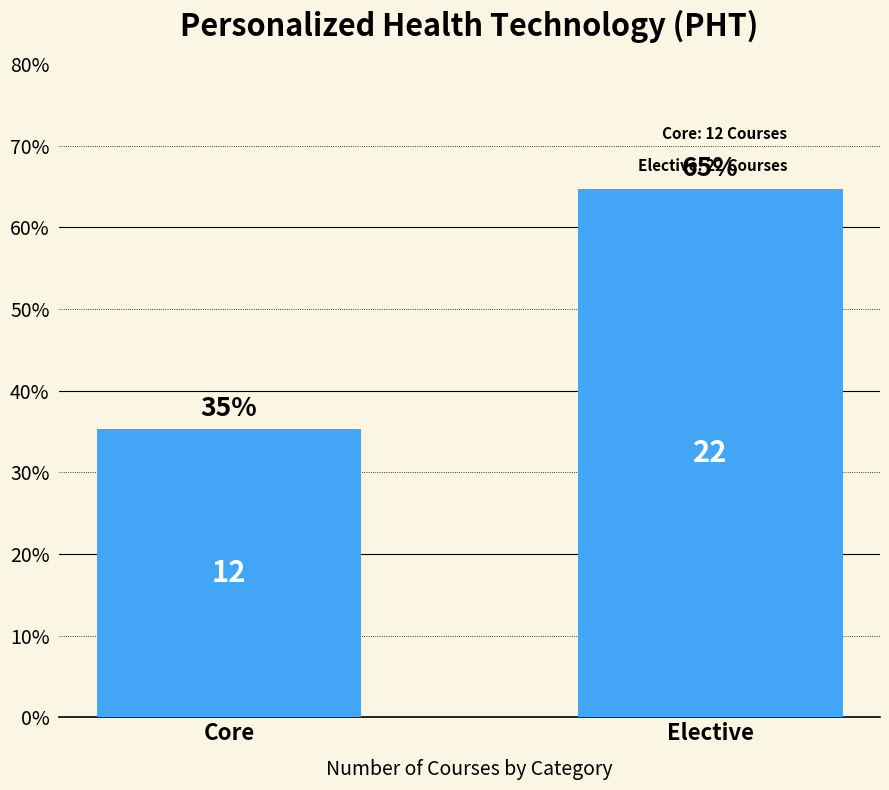

Read the value at Elective.

64.7